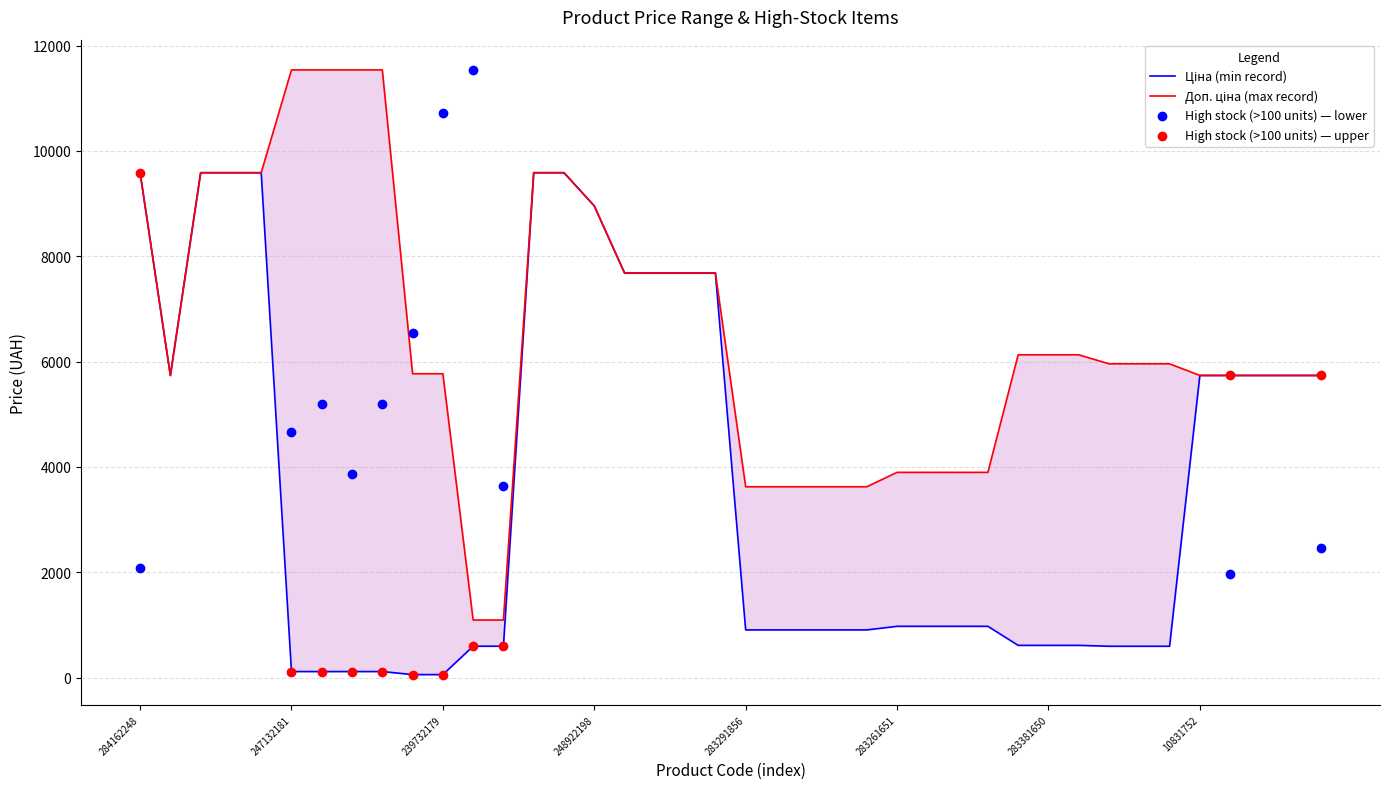

Which series contains the highest Y value?

Доп. ціна